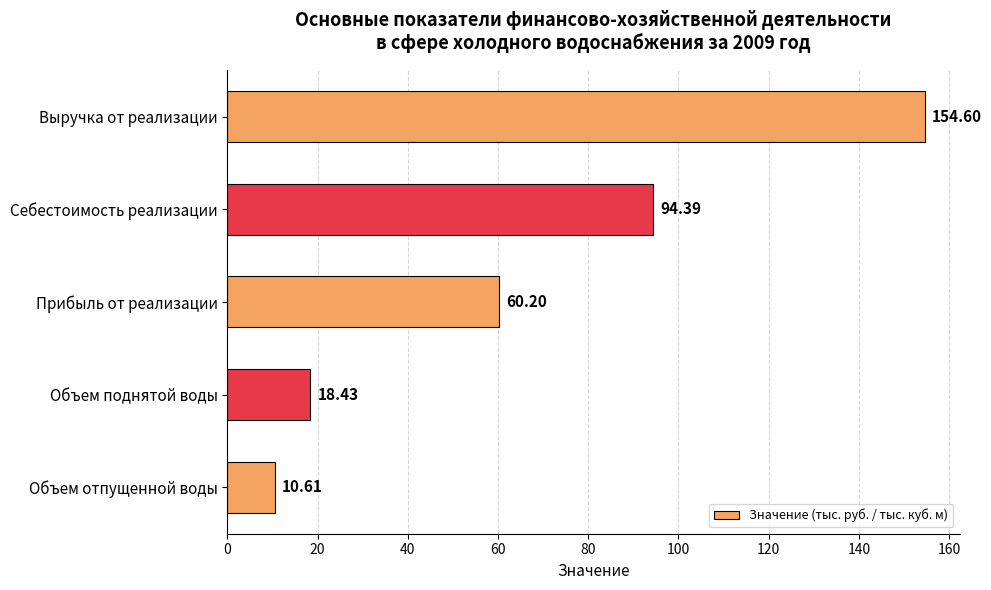

Between Выручка от реализации and Себестоимость реализации, which is larger?

Выручка от реализации